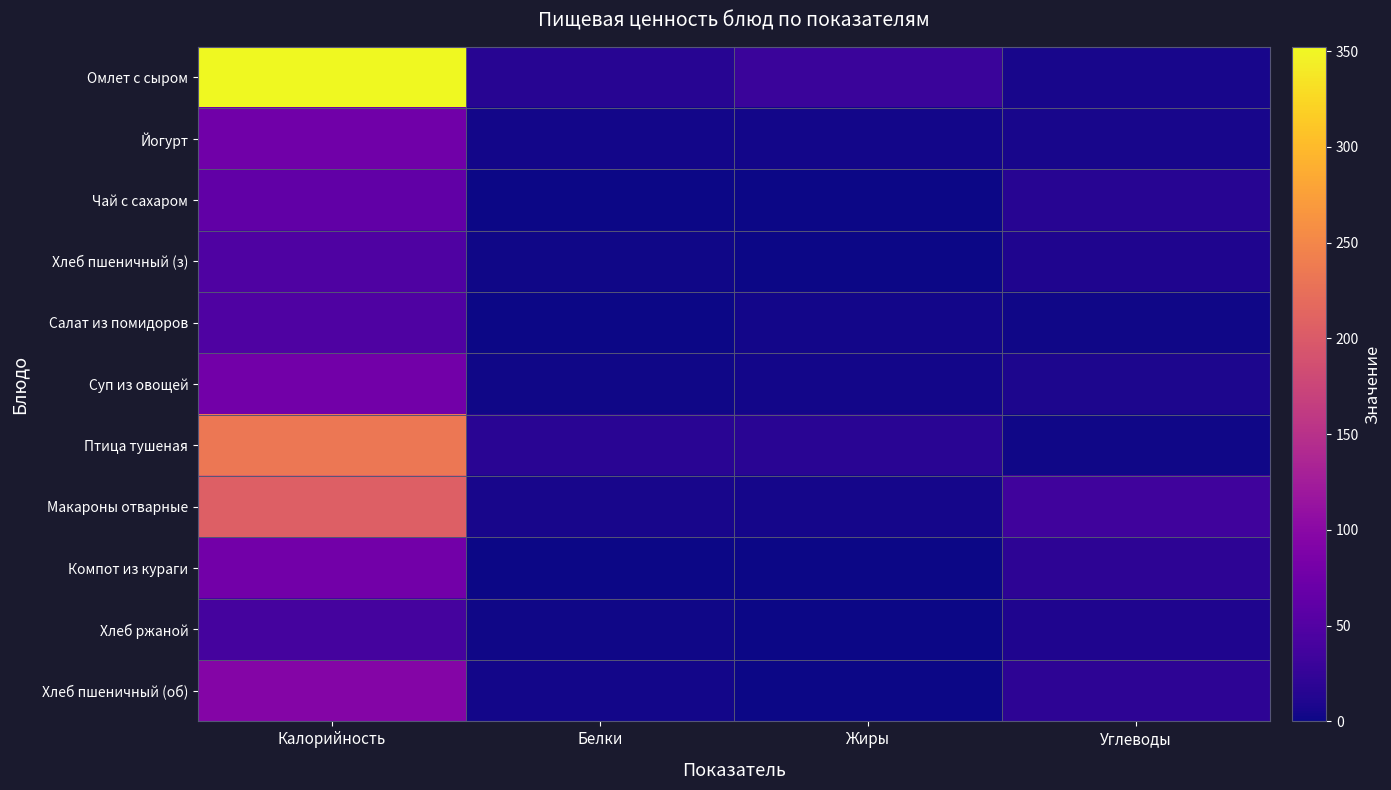

What is the spread (max minus min) of values at Калорийность?

313.6